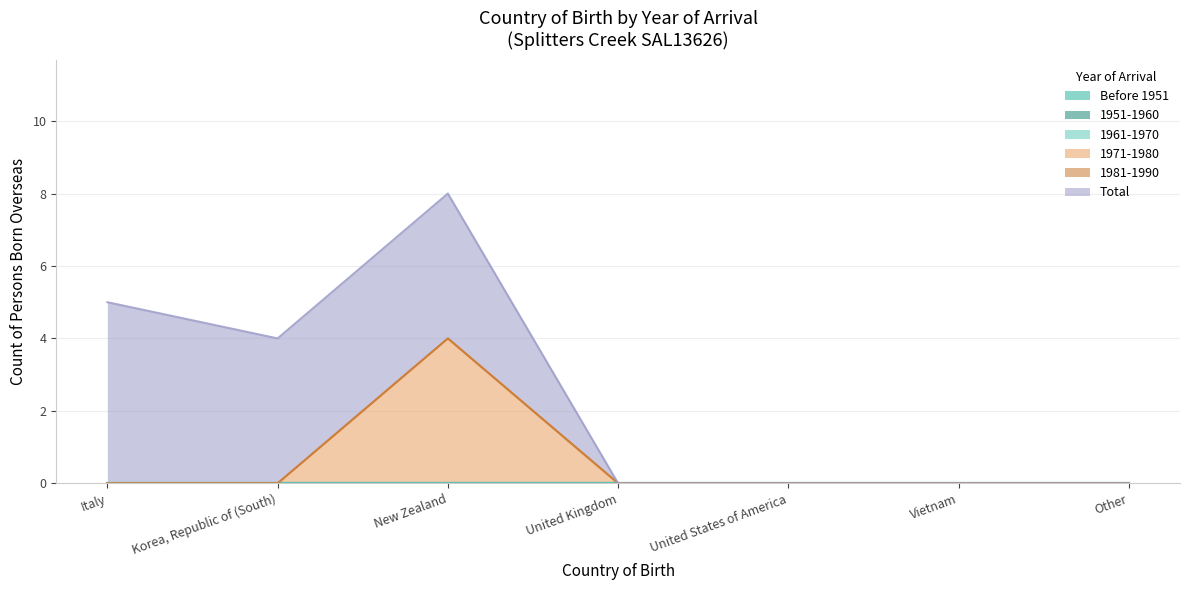

What are all the series names shown in the legend?

Before 1951, 1951-1960, 1961-1970, 1971-1980, 1981-1990, Total